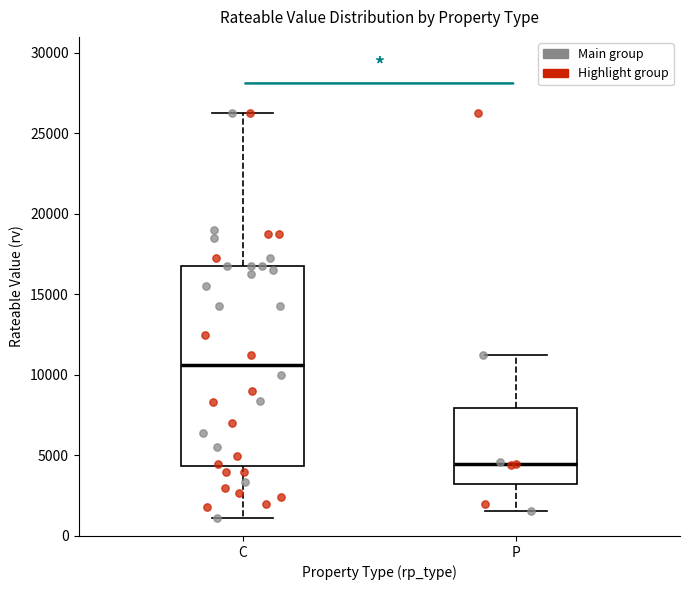

Reading left to right, read every box against the y-axis: the position of its median line, the range the box covers, and the ends of its whiskers. The values are not printed on the chart, so give them approximately, as read against the axis.

C: median 10500, box 4500 to 17000, whiskers 1000 to 26500
P: median 4500, box 3000 to 8000, whiskers 1500 to 11500